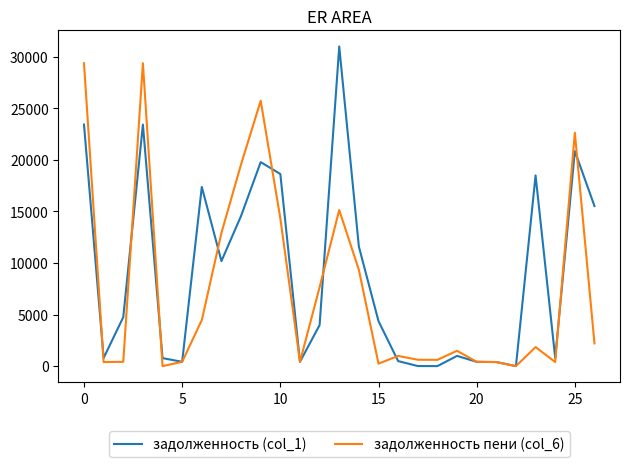

Which series has the largest total across all categories?

задолженность (col_1)